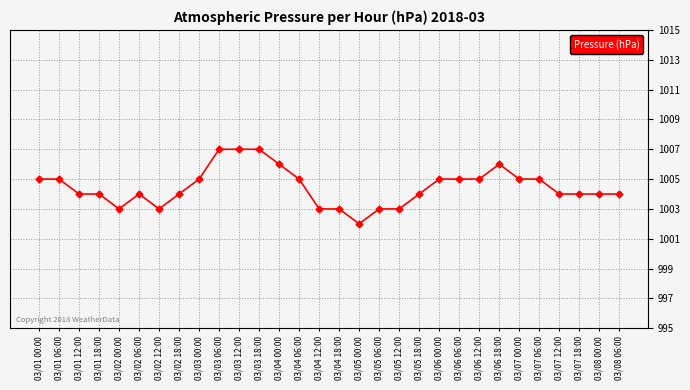

True or false: the data has more than 1 interior local peaks.

True